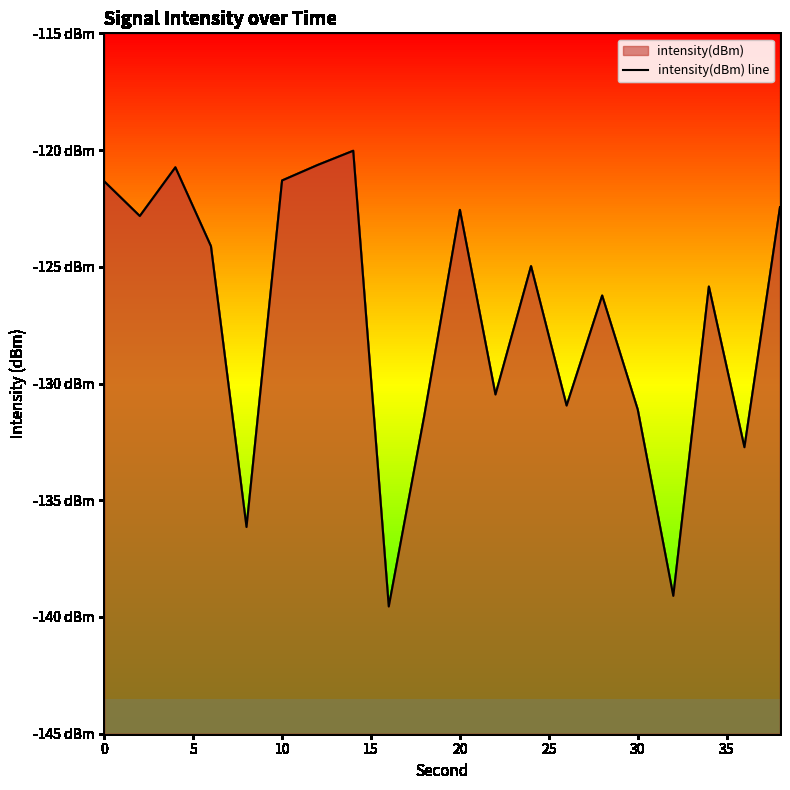

Count the number of data series in this chart.

1